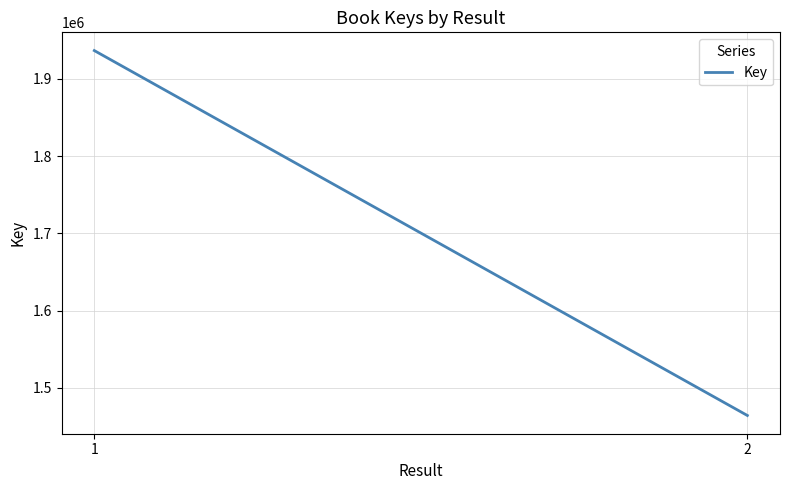

What is the change in value from 1 to 2?

-472134